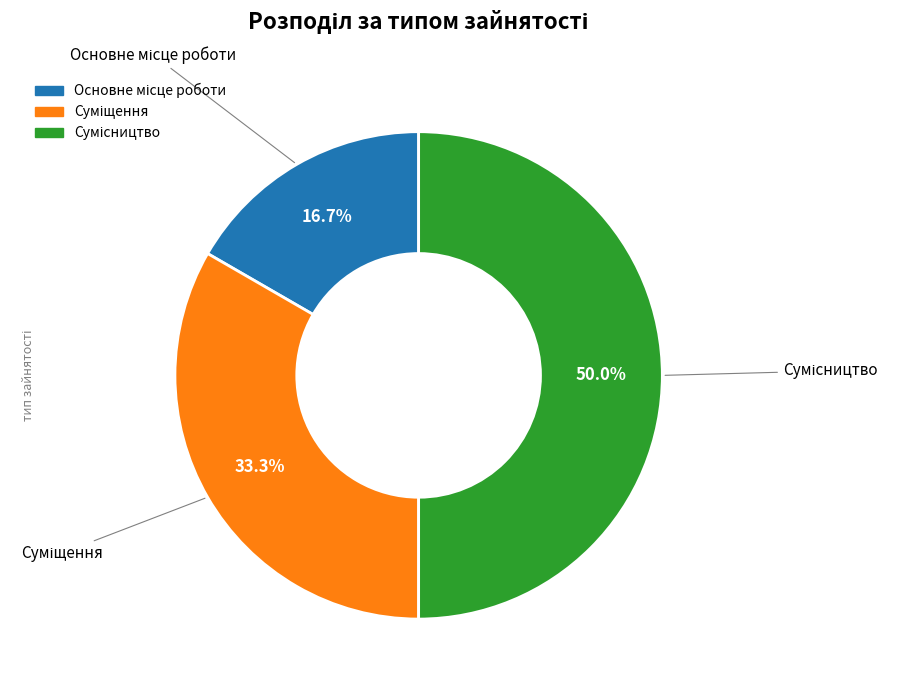

Which slice is the largest?

Сумісництво